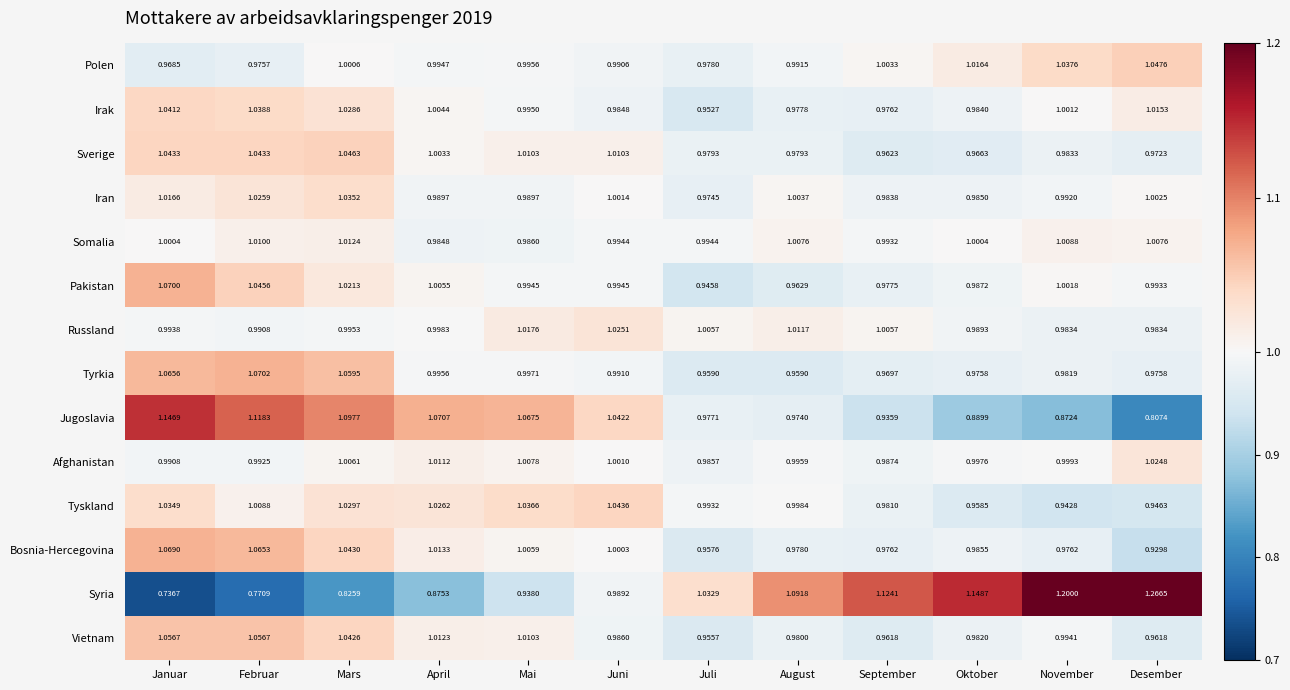

How many series are shown in this chart?

14